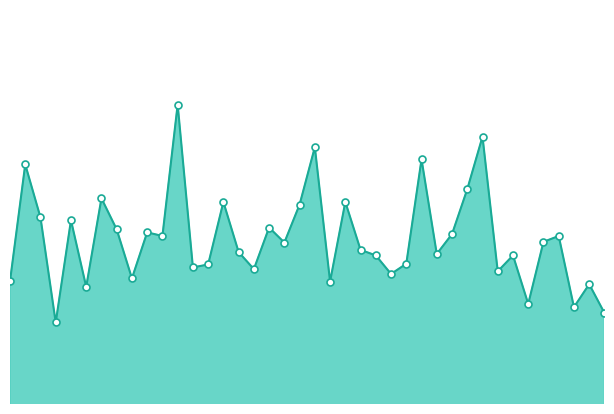

Rank the categories by value from highest to lowest.

00:33, 01:34, 01:00, 01:22, 00:03, 01:31, 00:18, 00:42, 01:07, 00:57, 00:06, 00:12, 00:51, 00:21, 00:27, 01:28, 00:30, 01:49, 01:46, 00:54, 01:10, 00:45, 01:25, 01:13, 01:40, 01:19, 00:39, 00:36, 00:48, 01:37, 01:16, 00:24, 00:00, 01:03, 01:55, 00:15, 01:43, 01:52, 01:58, 00:09